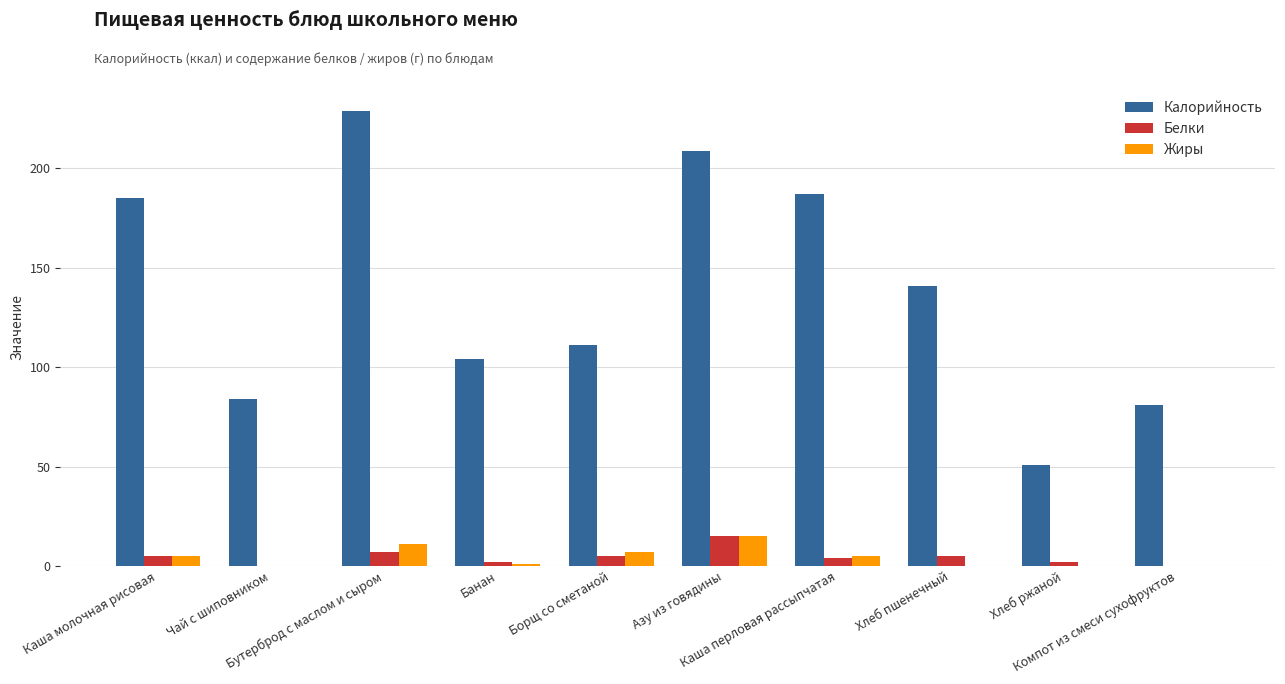

What is the spread (max minus min) of values at Хлеб ржаной?

51